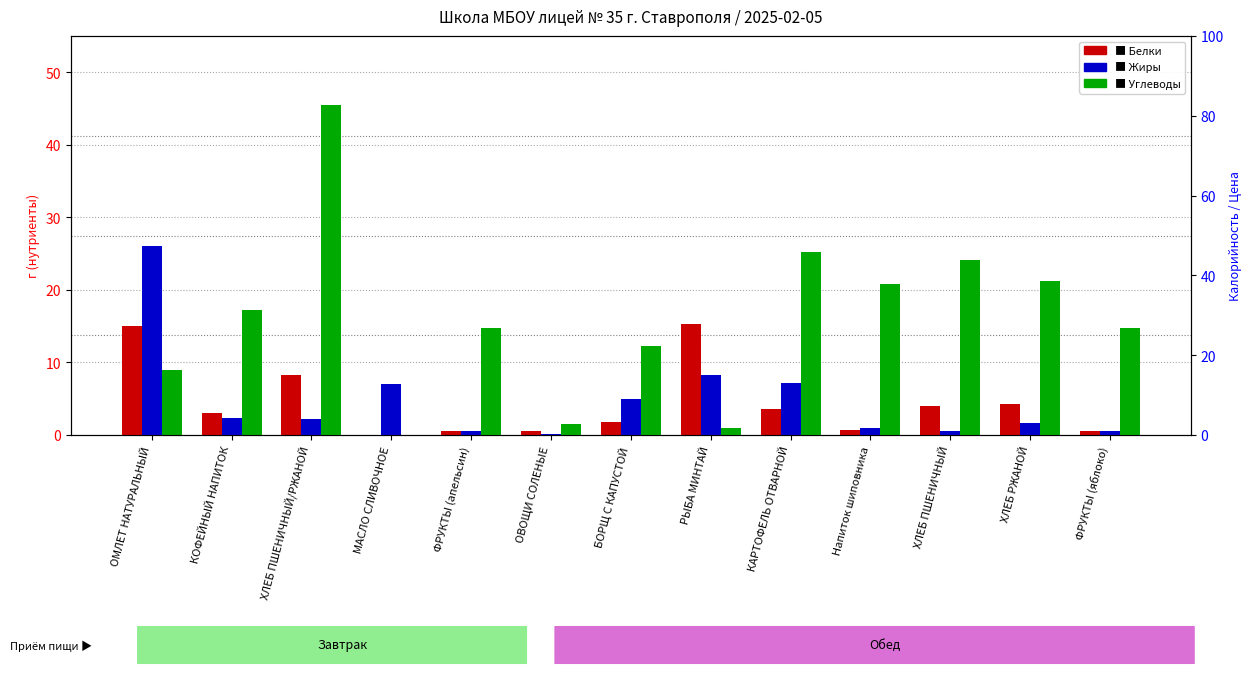

Which series has the largest range (max minus min)?

Углеводы